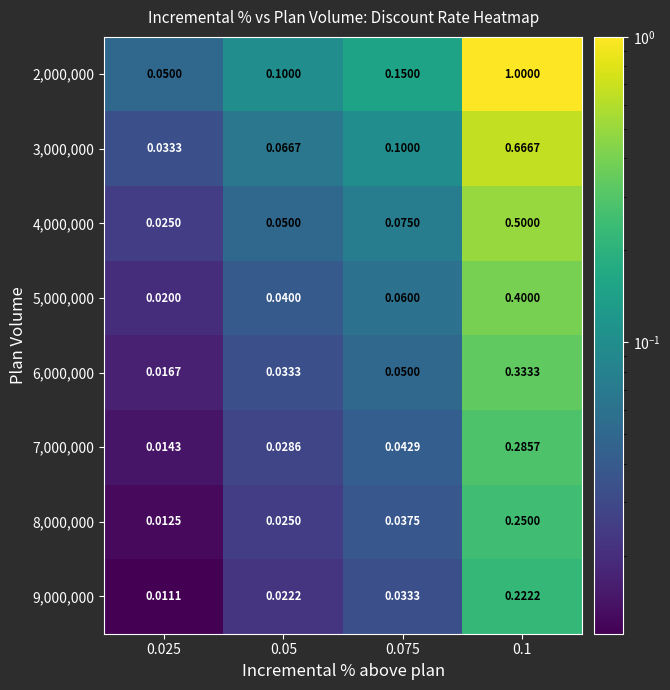

Is the value of 3,000,000 at 0.1 greater than the value of 4,000,000 at 0.1?

Yes